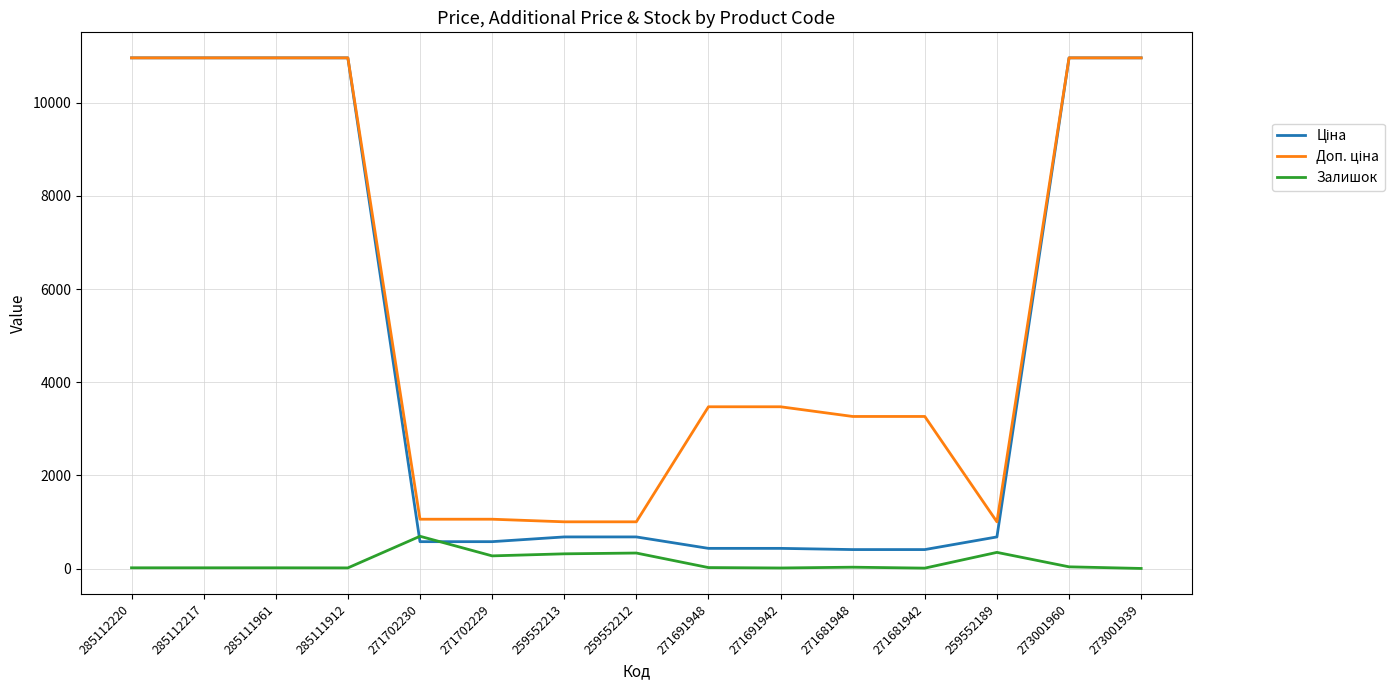

True or false: Залишок has a value of 273.0 at 271702229.

True